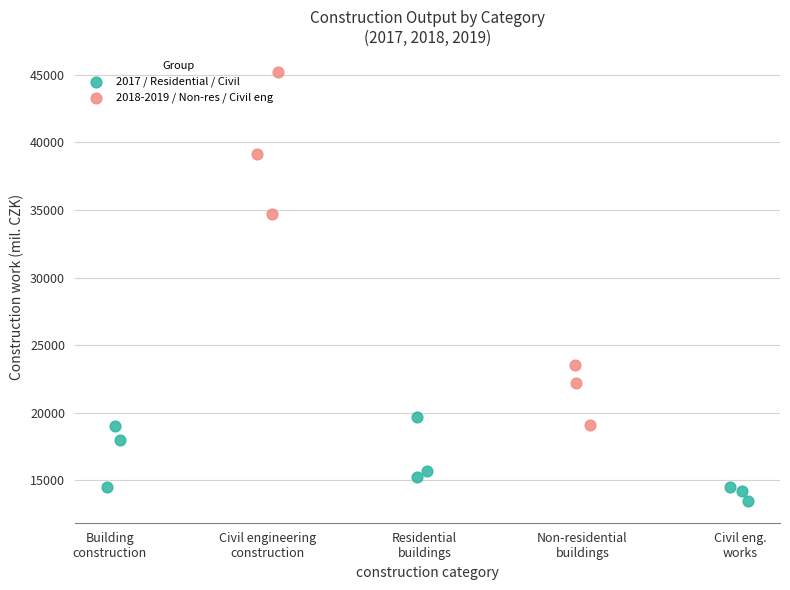

What are all the series names shown in the legend?

2017 / Residential / Civil, 2018-2019 / Non-res / Civil eng